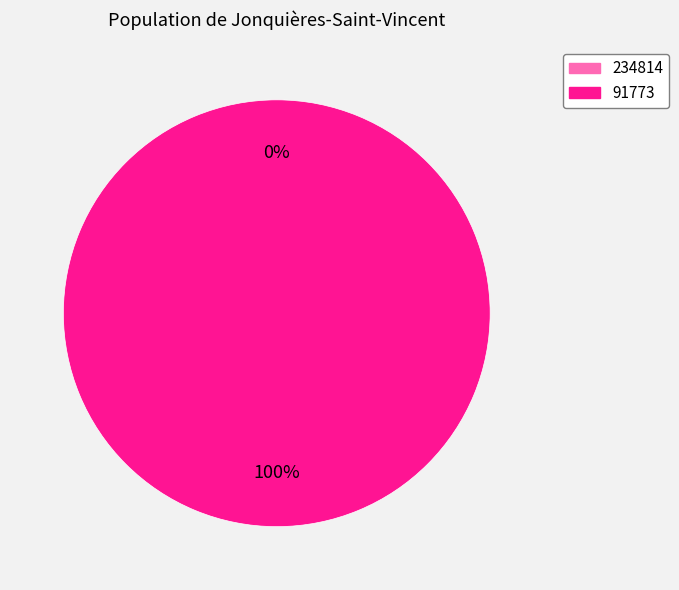

To the nearest percent, what is the average slice percentage?

50%